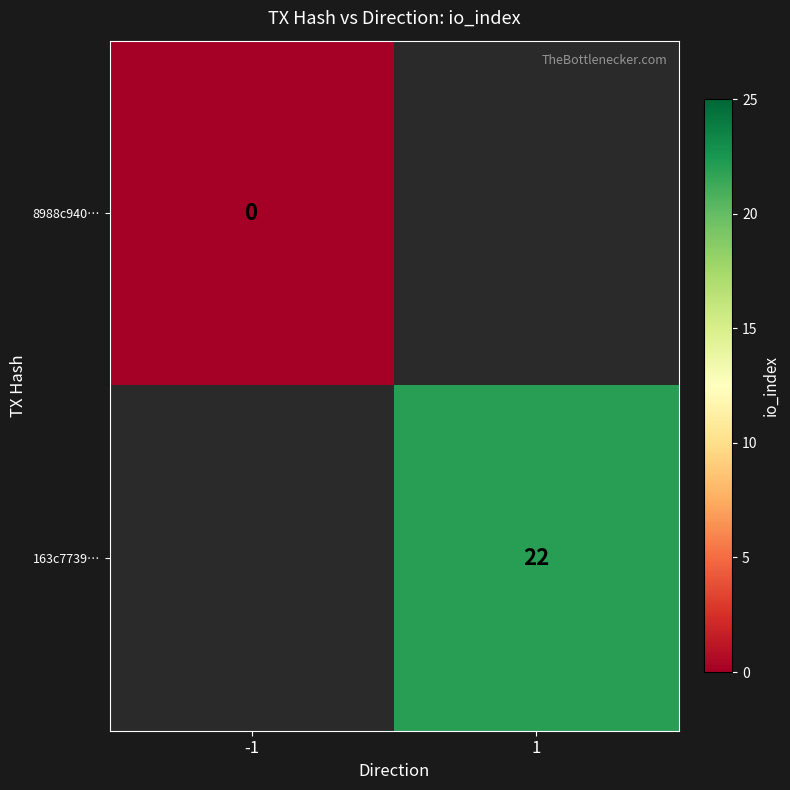

The 163c7739… series shows 22 at 1. True or false?

True